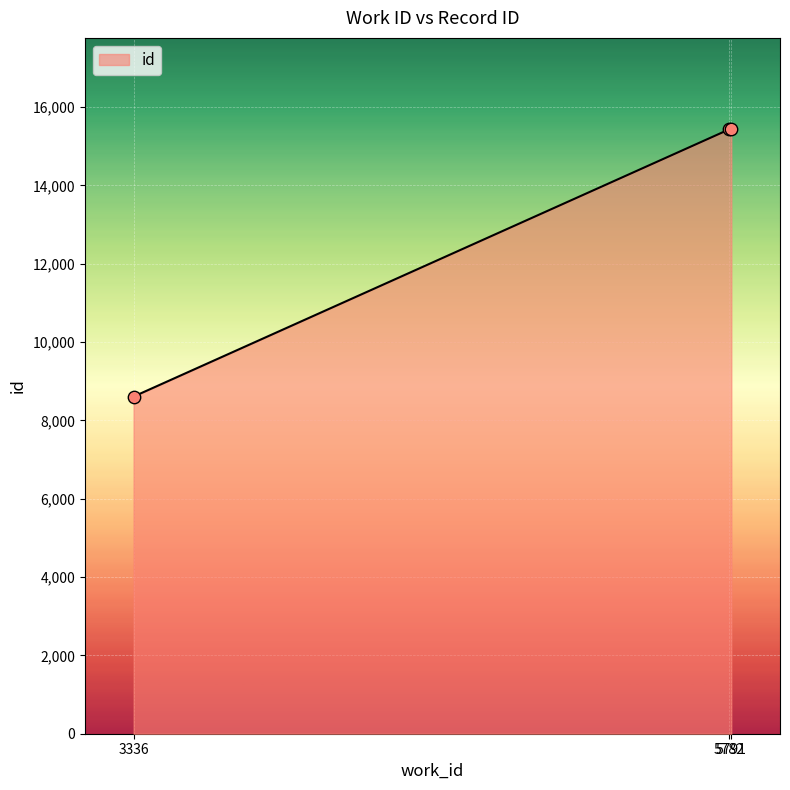

What is the change in value from 3336 to 5782?

+6821